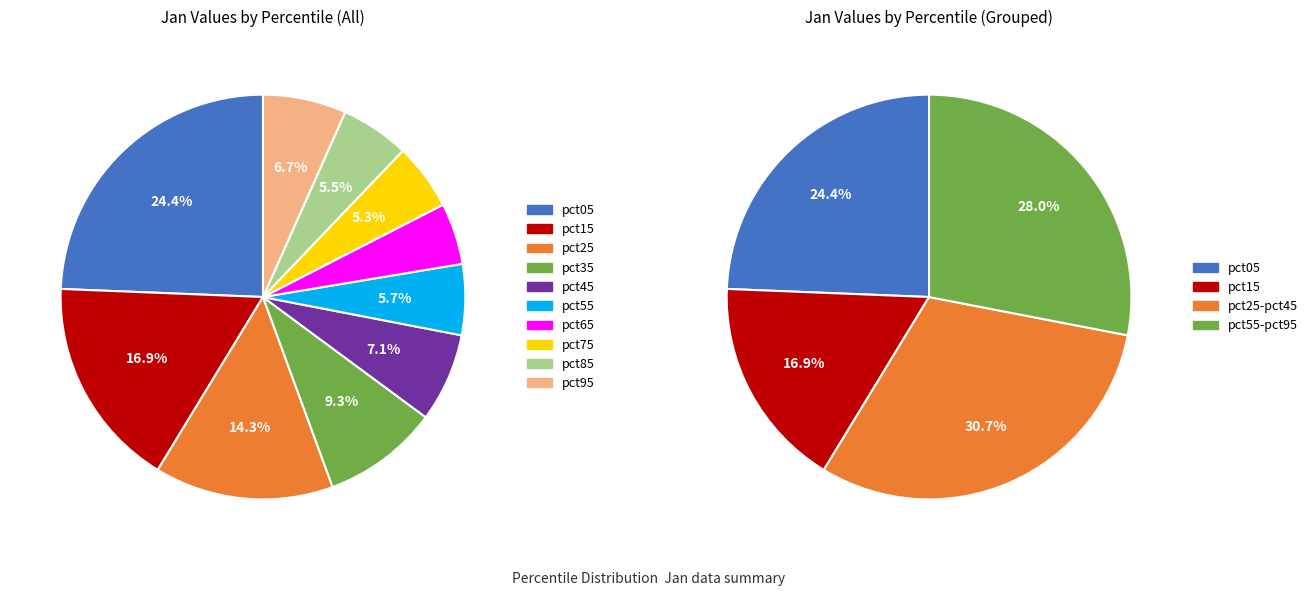

What percentage is the pct75 slice, to the nearest percent?

5%